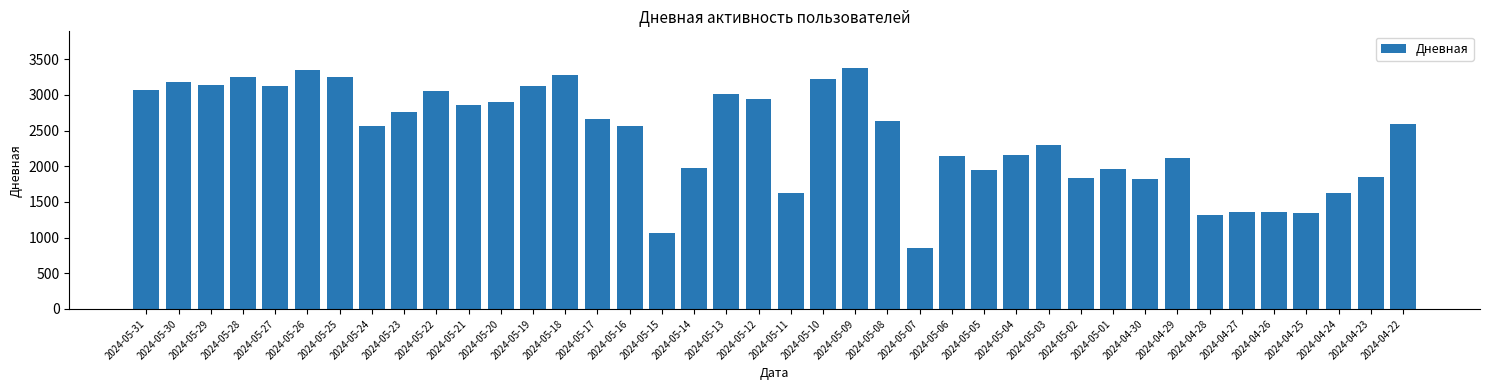

What is the difference between the maximum and second lowest values?

2321